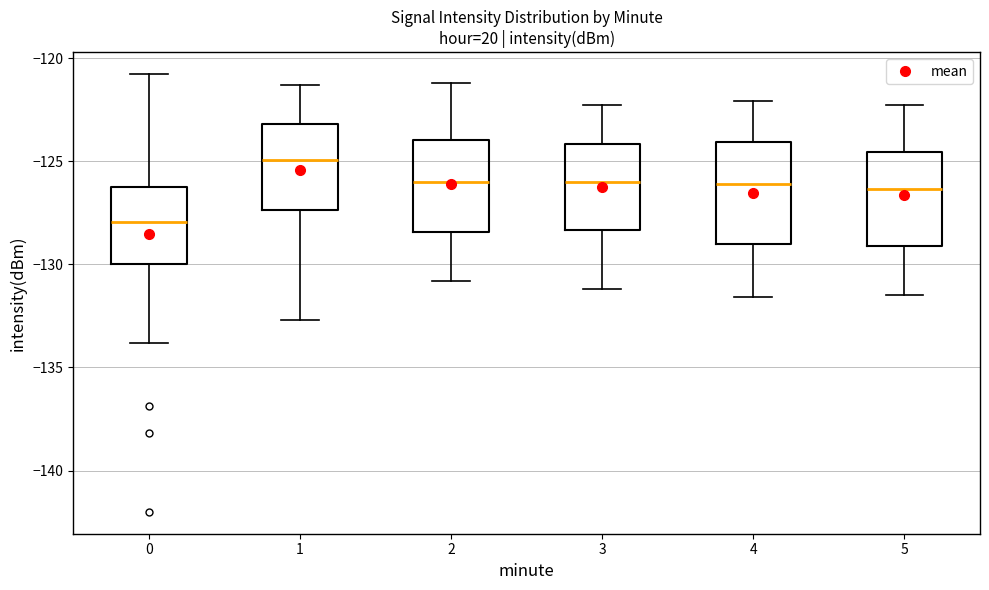

Reading left to right, read every box against the y-axis: the position of its median line, the range the box covers, and the ends of its whiskers. The values are not printed on the chart, so give them approximately, as read against the axis.

0: median -128.0, box -130.0 to -126.0, whiskers -134.0 to -121.0
1: median -125.0, box -127.5 to -123.0, whiskers -132.5 to -121.5
2: median -126.0, box -128.5 to -124.0, whiskers -131.0 to -121.0
3: median -126.0, box -128.5 to -124.0, whiskers -131.0 to -122.5
4: median -126.0, box -129.0 to -124.0, whiskers -131.5 to -122.0
5: median -126.5, box -129.0 to -124.5, whiskers -131.5 to -122.5